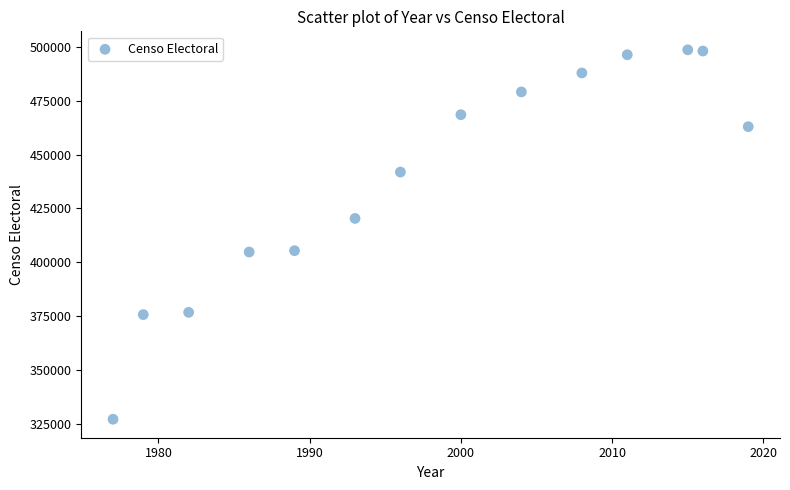

What is the range of Y values (max minus min)?

171763